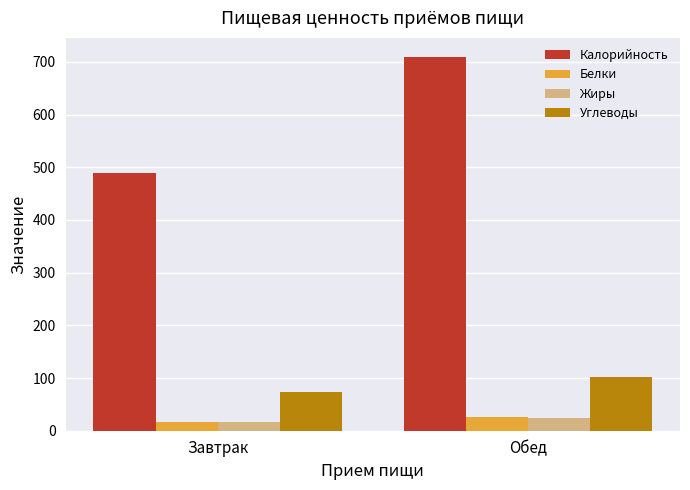

Rank the categories by Углеводы value from lowest to highest.

Завтрак, Обед